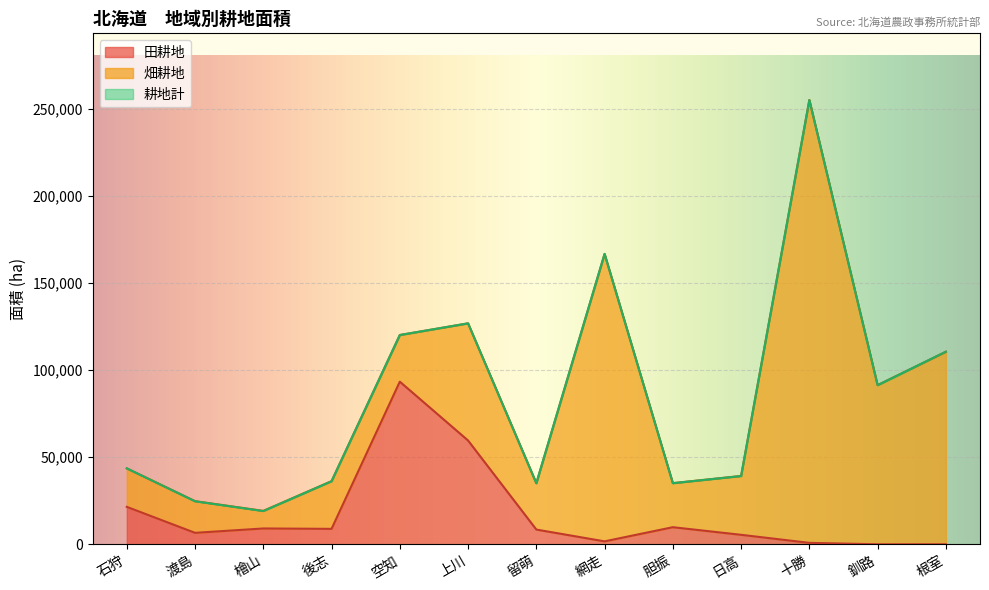

Count the number of categories in the chart.

13